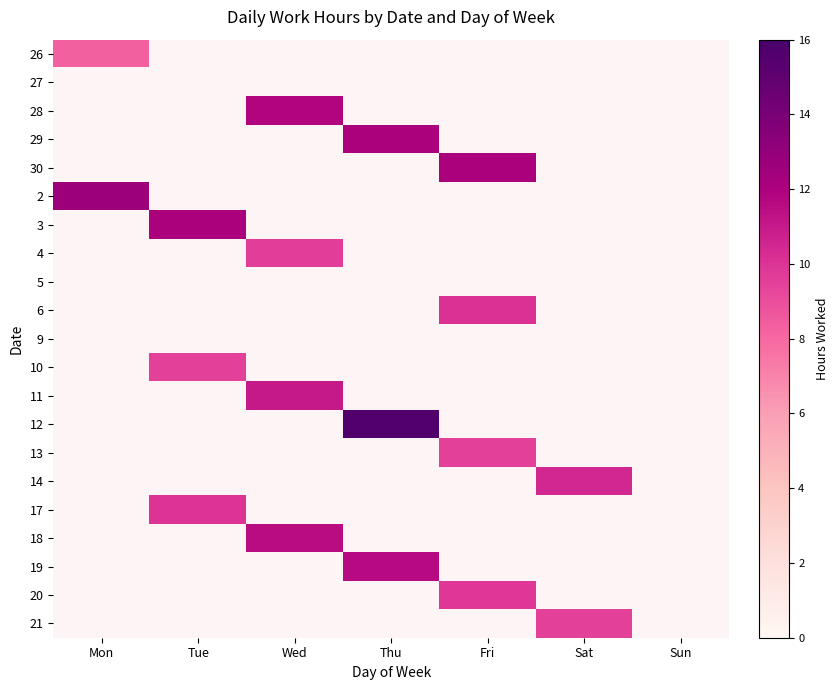

Which category has the highest value in the 2 series?

Mon